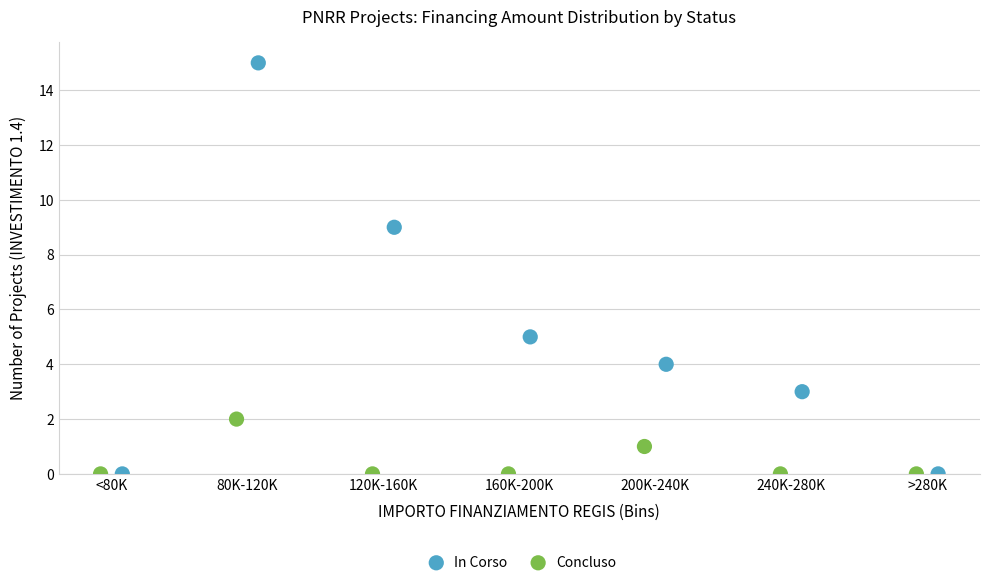

What are all the series names shown in the legend?

In Corso, Concluso